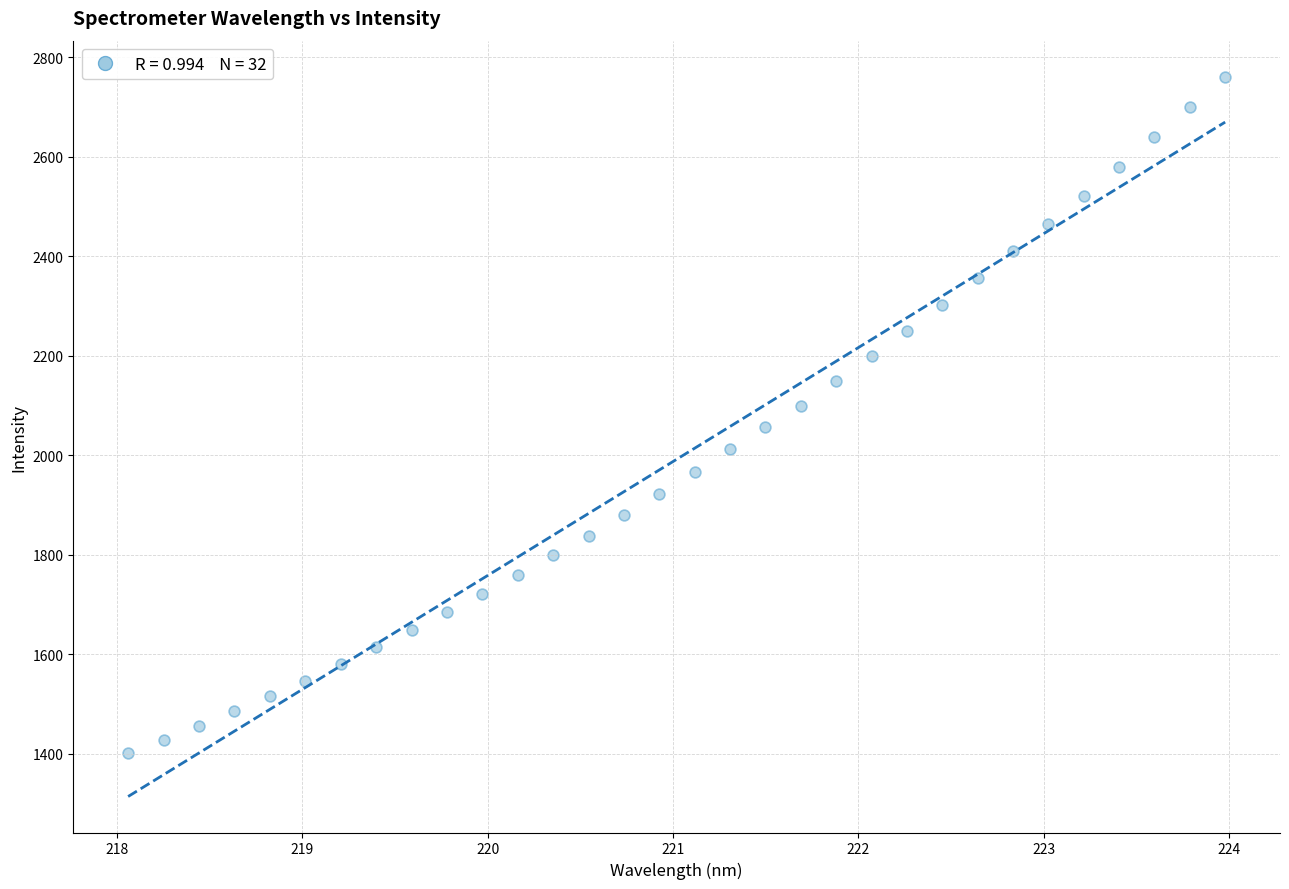

What is the range of Y values (max minus min)?

1359.7